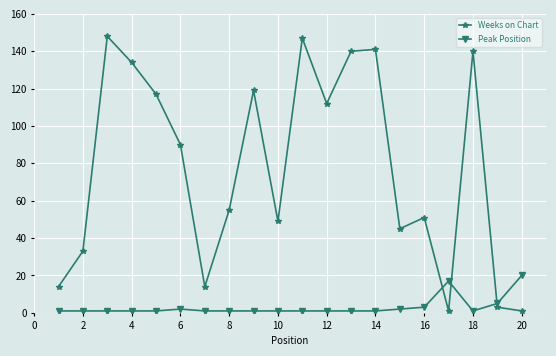

Which series has the widest spread of values?

Weeks on Chart